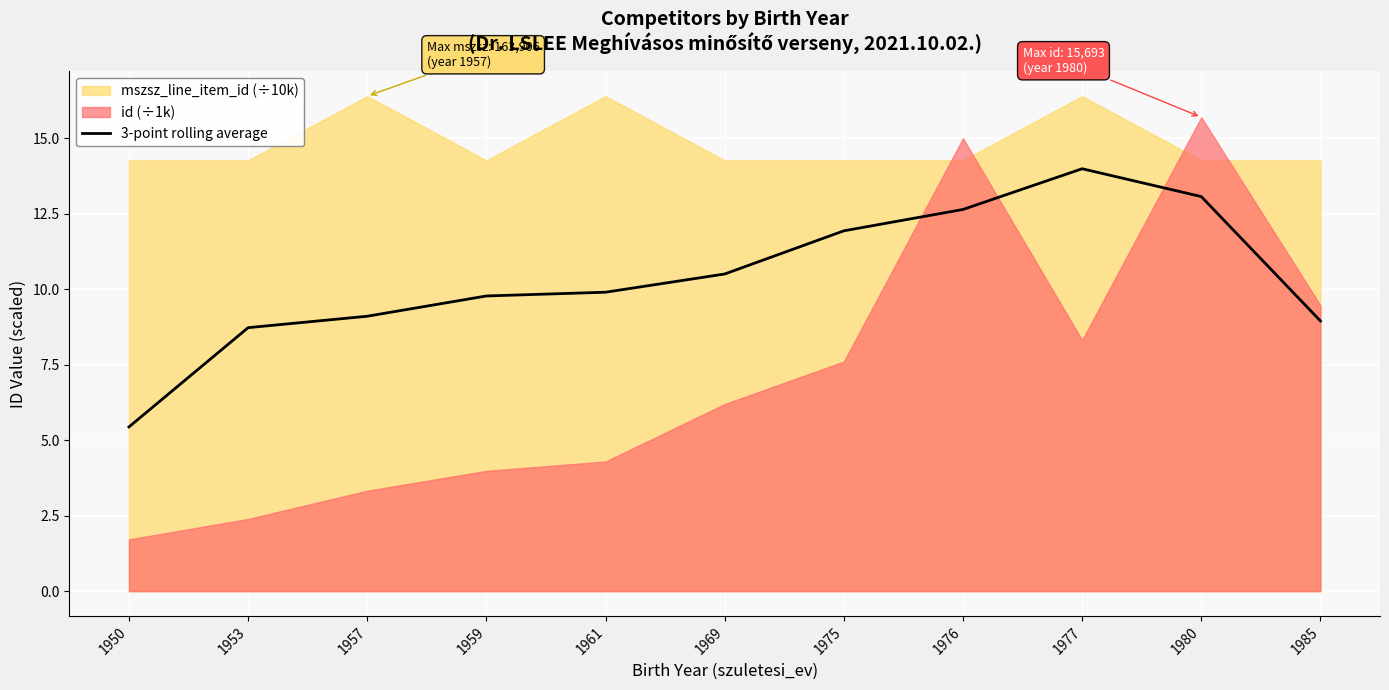

What is the approximate value at 1969?

10.5